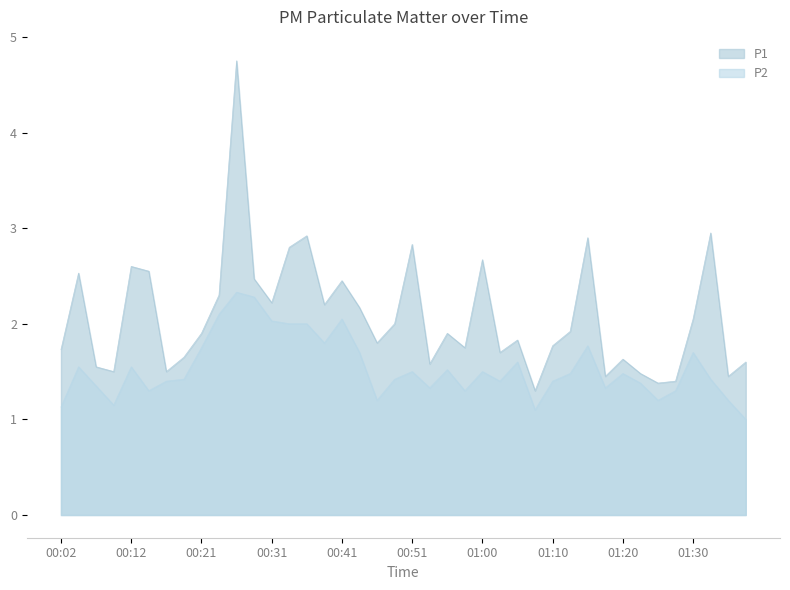

What is the approximate value of P2 at 00:12?

1.6